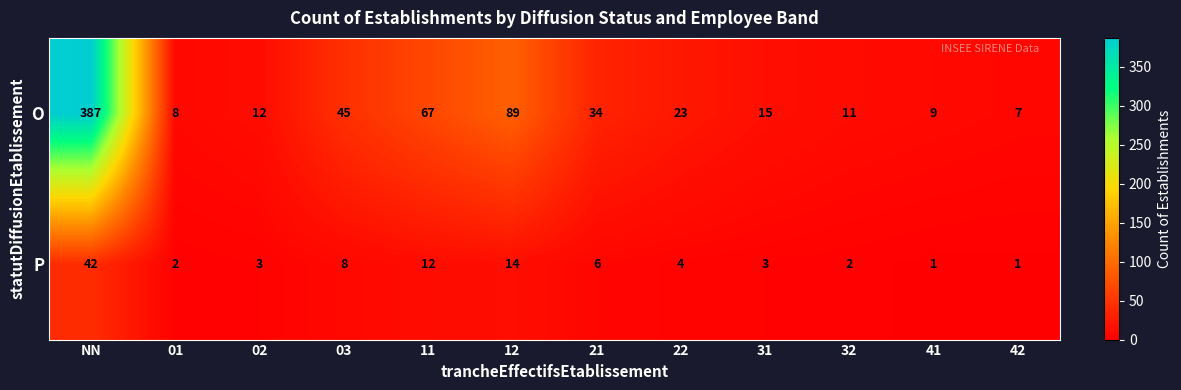

What is the difference between the second highest and minimum values in the P series?

13